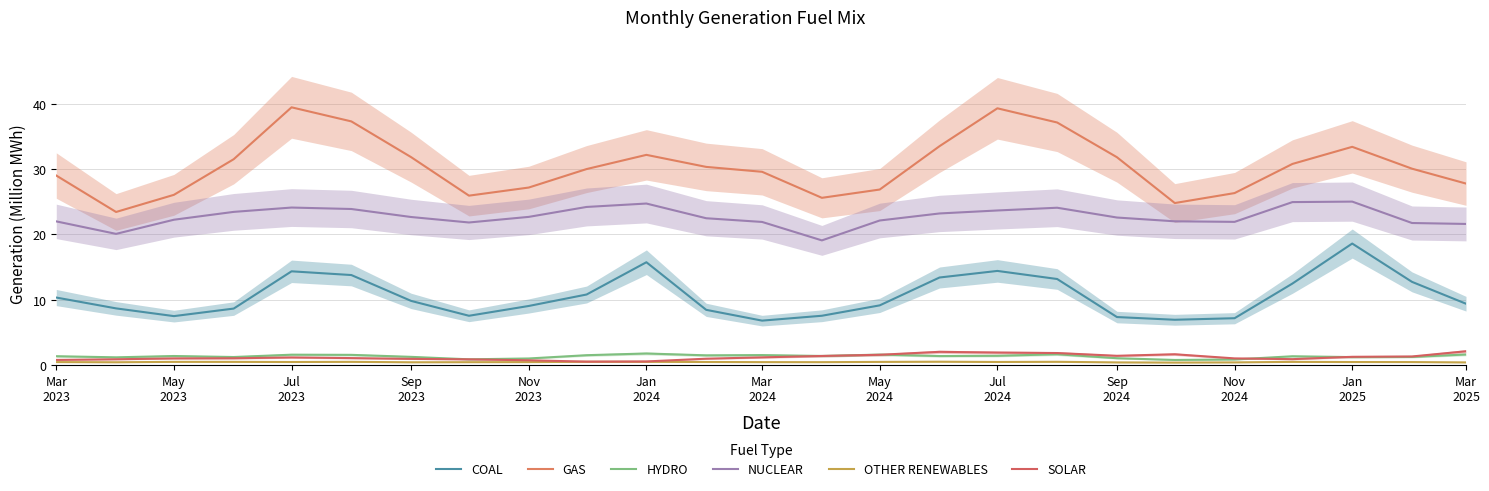

Count the number of categories in the chart.

25